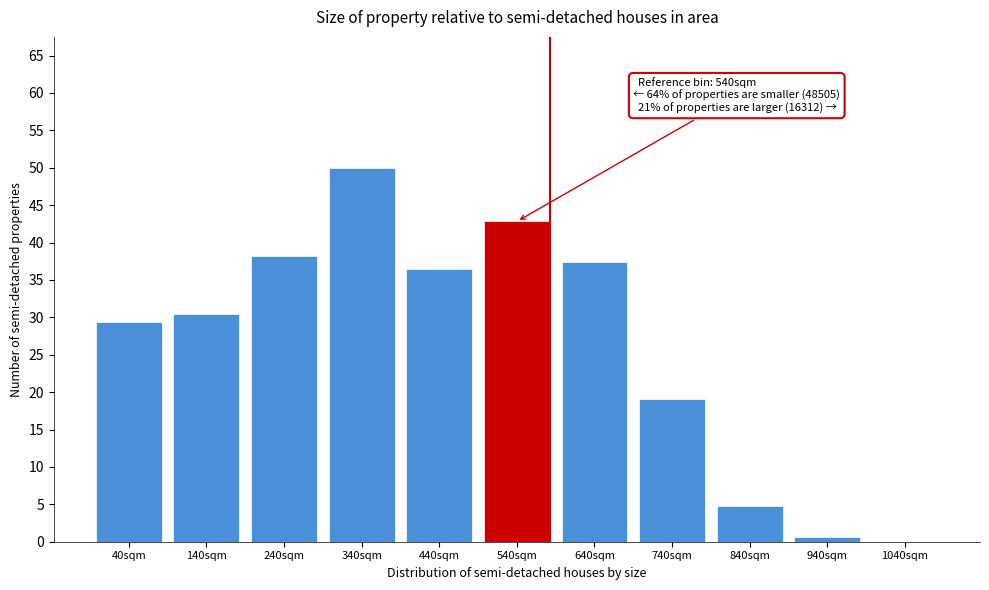

What is the maximum value shown in the chart?

50.0